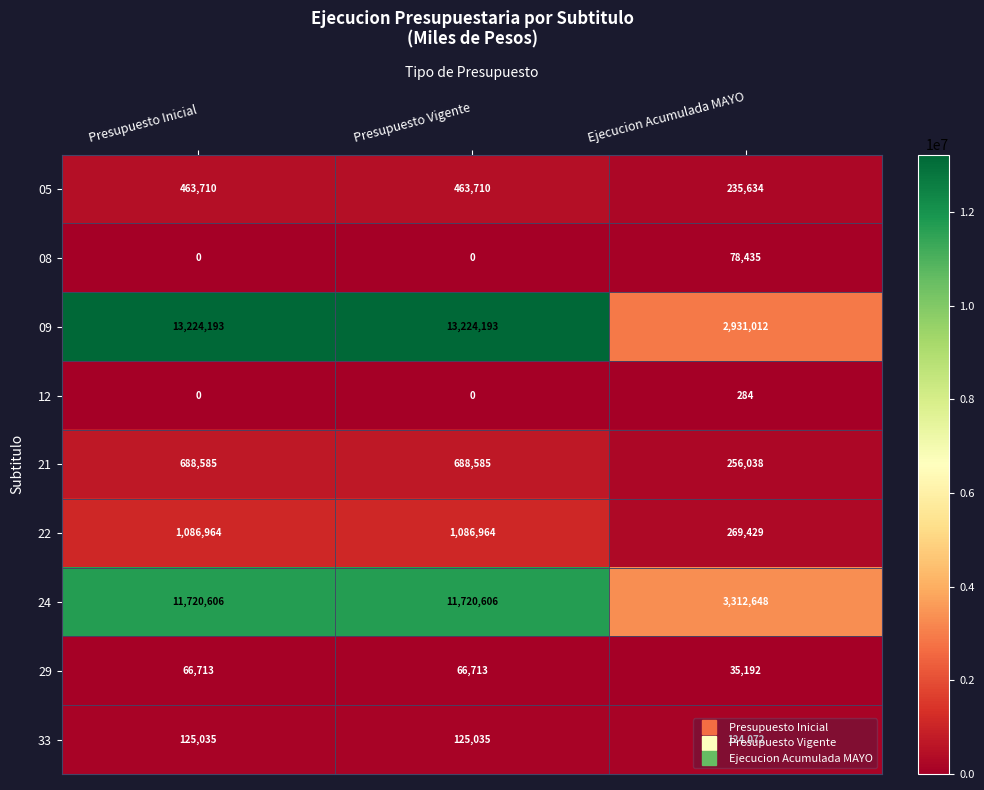

The value of 05 at Presupuesto Vigente is 764780. True or false?

False